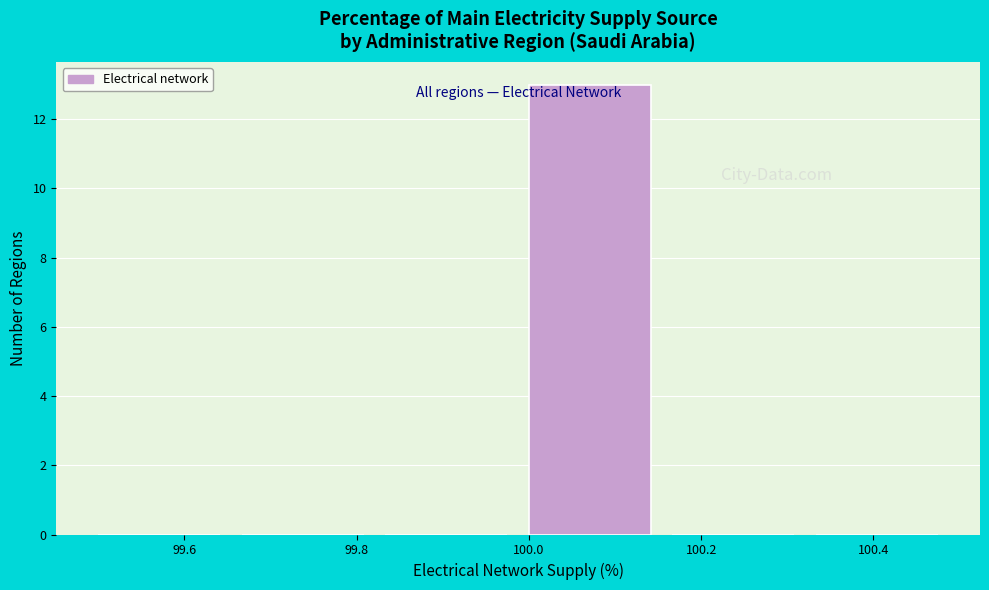

Over which range of the x-axis is the bar tallest?

100.00 to 100.16